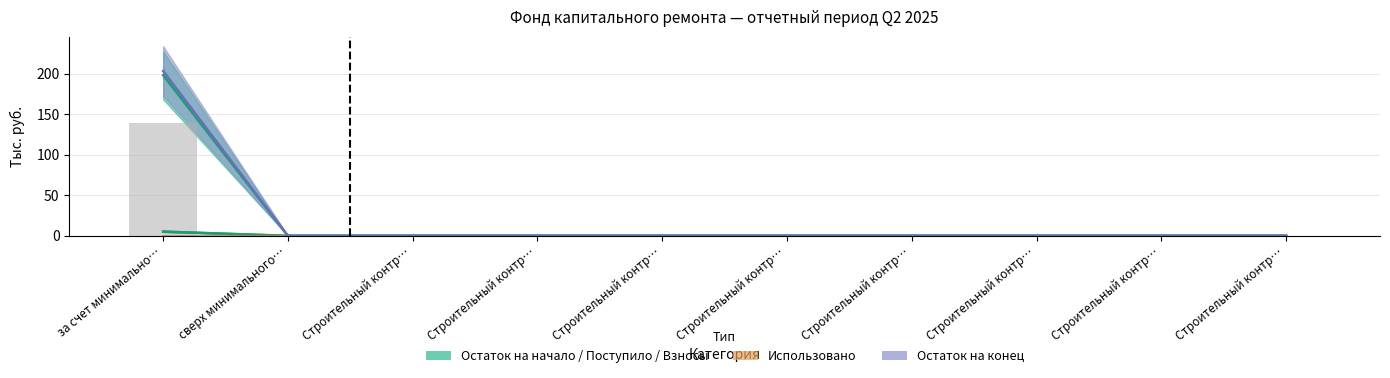

True or false: Взносы has a value of 0.0 at Строительный контр….

True